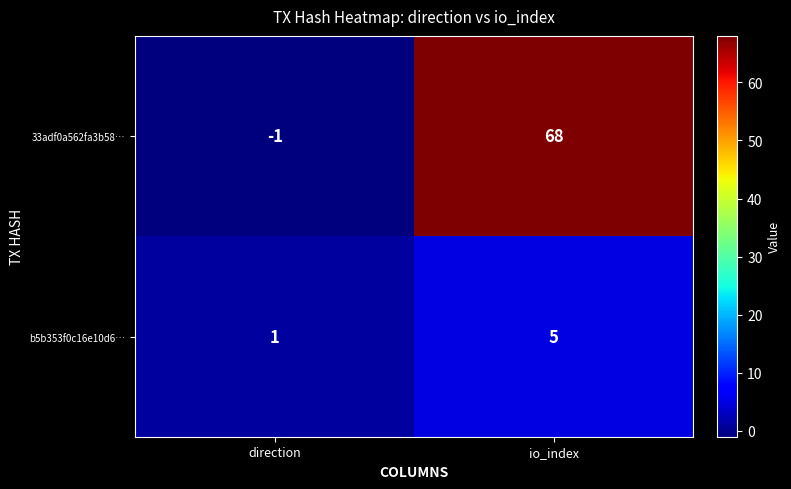

At which label is 33adf0a562fa3b58… closest to 33?

direction